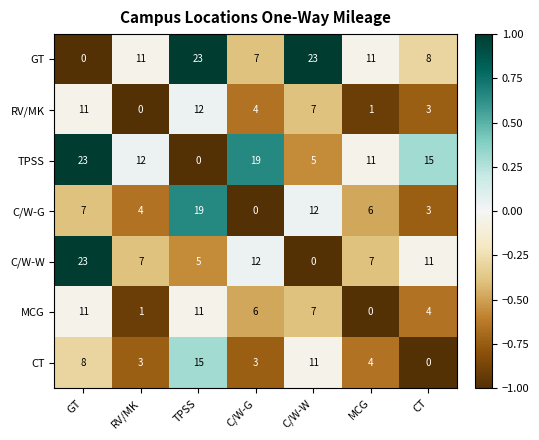

At C/W-G, list the series in order from smallest to largest.

C/W-G, CT, RV/MK, MCG, GT, C/W-W, TPSS